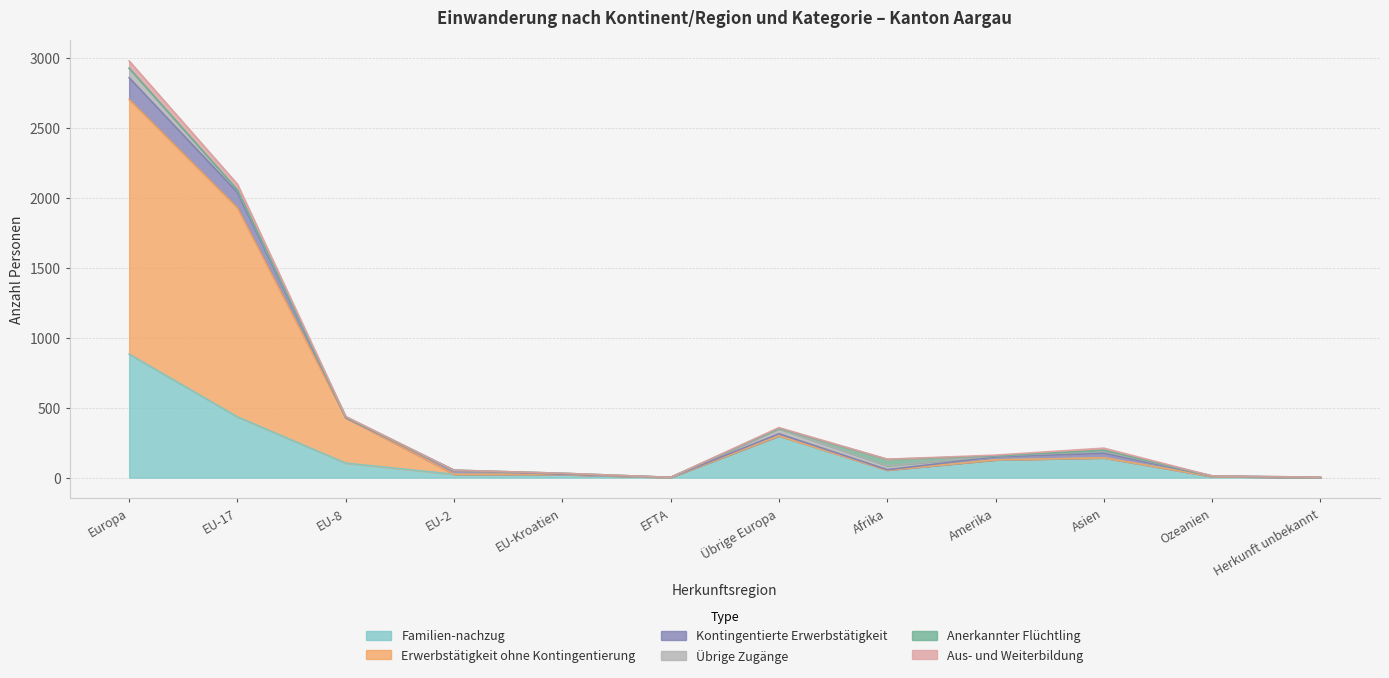

What is the difference between the second highest and second lowest values in the Familien-nachzug series?

435